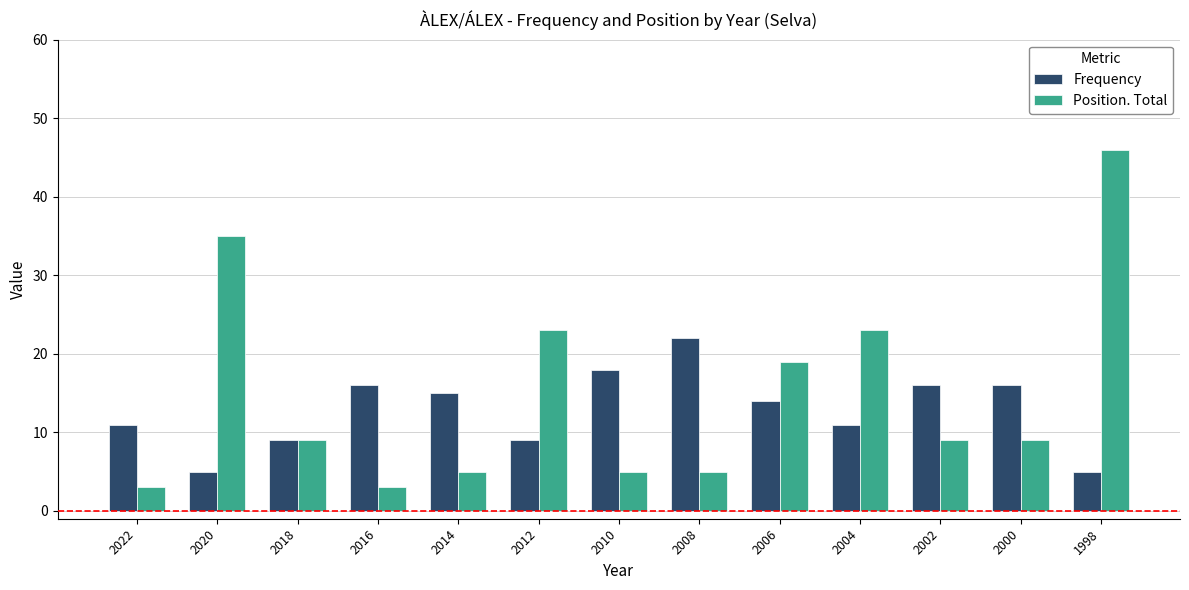

What is the value of the Frequency bar at the 8th from the left?

22